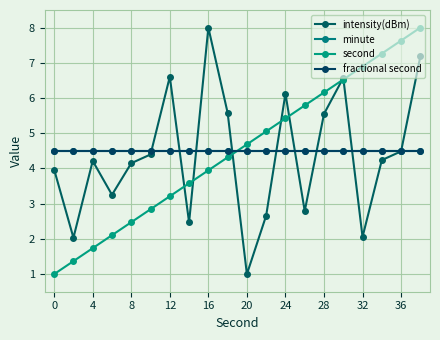

List the series in order of their peak value, lowest first.

minute, fractional second, intensity(dBm), second